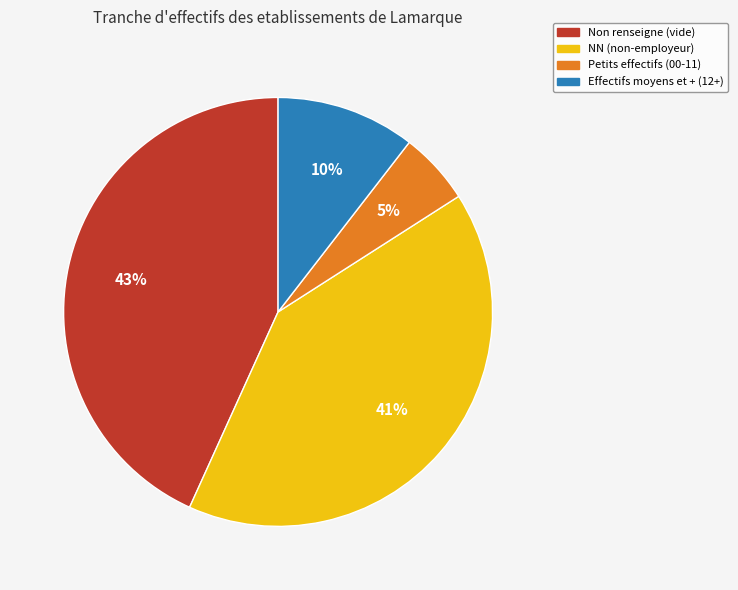

To the nearest percent, what is the average slice percentage?

25%